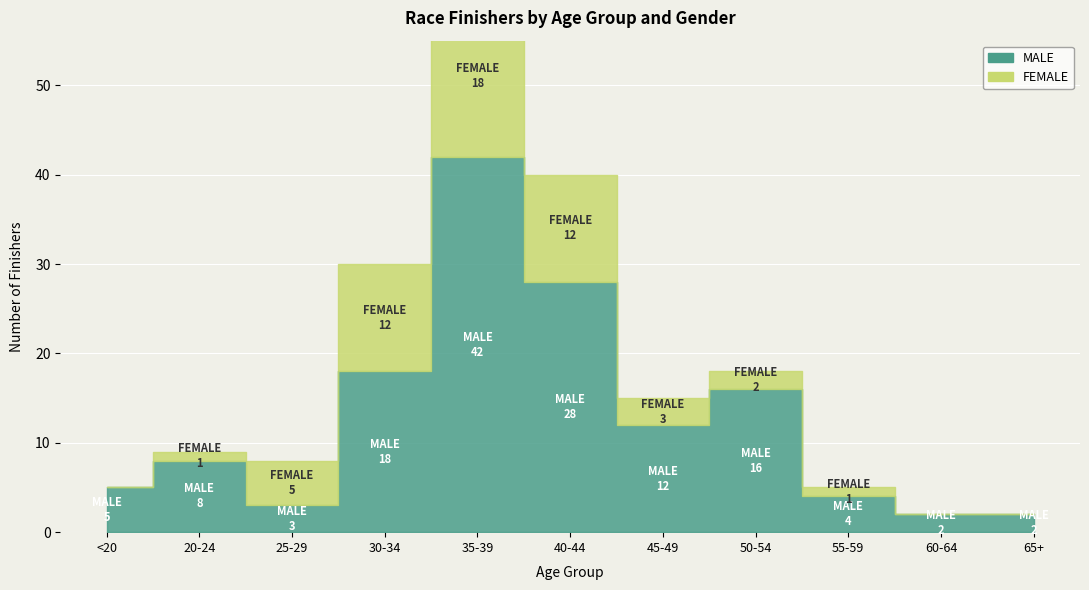

What position from the left is 65+?

11